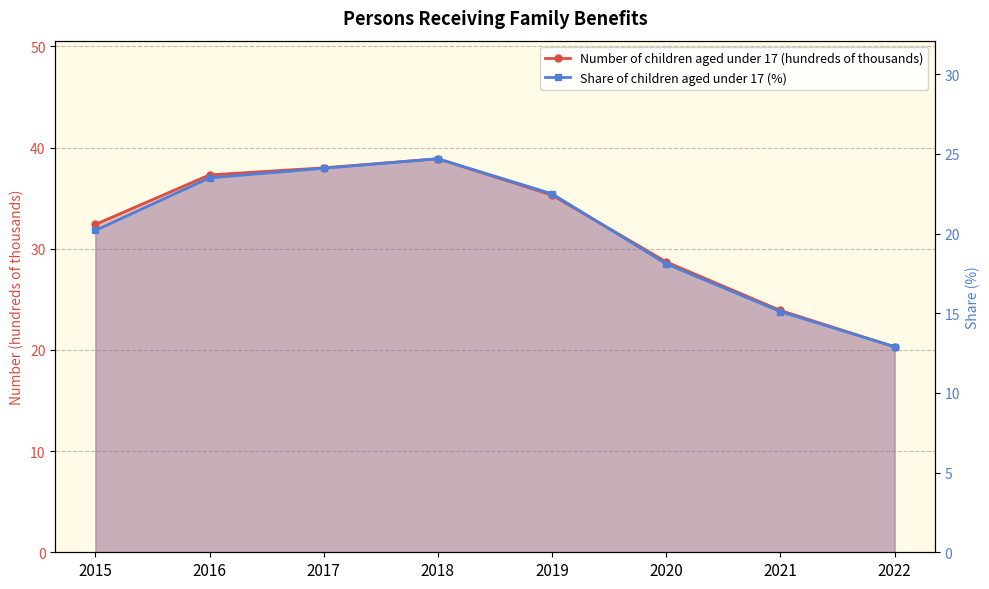

What is the value of the Number of children aged under 17 (hundreds of thousands) point at the 4th from the left?

38.9